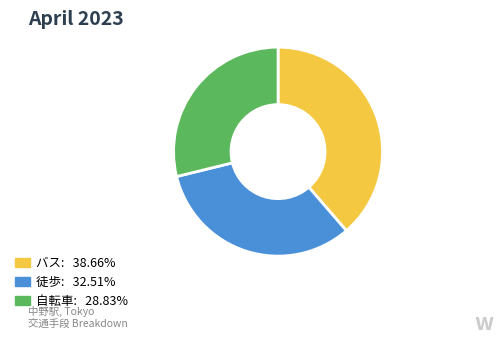

Is the sum of バス: 38.66% and 自転車: 28.83% greater than half?

Yes